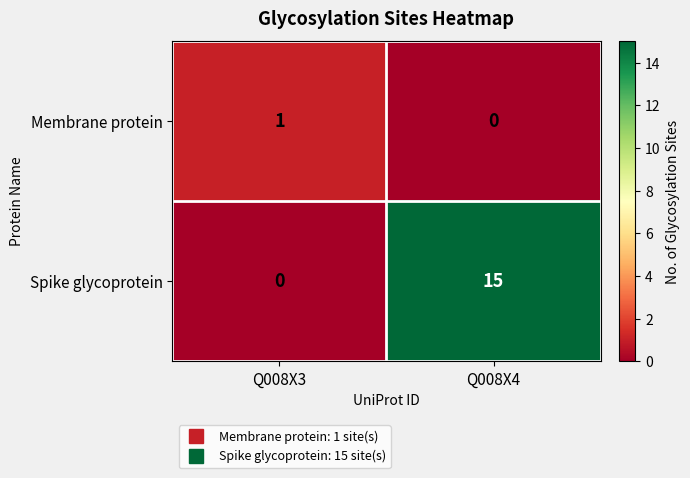

True or false: Membrane protein has a value of 1 at Q008X3.

True